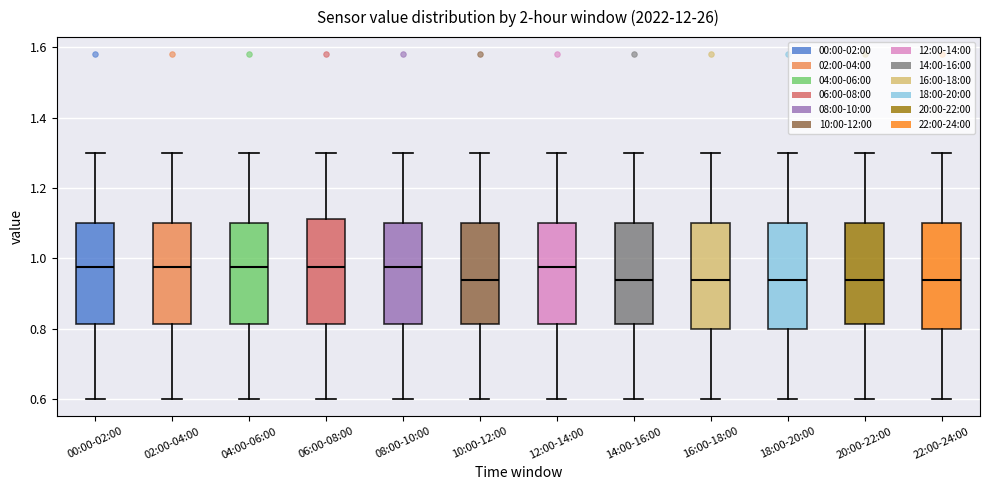

Reading left to right, transcribe this box plot: for each box, give where its median line is, the range the box spans, and where its two whiskers end, as read against the y-axis. The values are not printed on the chart, so give them approximately, as read against the axis.

00:00-02:00: median 0.98, box 0.82 to 1.10, whiskers 0.60 to 1.30
02:00-04:00: median 0.98, box 0.82 to 1.10, whiskers 0.60 to 1.30
04:00-06:00: median 0.98, box 0.82 to 1.10, whiskers 0.60 to 1.30
06:00-08:00: median 0.98, box 0.82 to 1.12, whiskers 0.60 to 1.30
08:00-10:00: median 0.98, box 0.82 to 1.10, whiskers 0.60 to 1.30
10:00-12:00: median 0.94, box 0.82 to 1.10, whiskers 0.60 to 1.30
12:00-14:00: median 0.98, box 0.82 to 1.10, whiskers 0.60 to 1.30
14:00-16:00: median 0.94, box 0.82 to 1.10, whiskers 0.60 to 1.30
16:00-18:00: median 0.94, box 0.80 to 1.10, whiskers 0.60 to 1.30
18:00-20:00: median 0.94, box 0.80 to 1.10, whiskers 0.60 to 1.30
20:00-22:00: median 0.94, box 0.82 to 1.10, whiskers 0.60 to 1.30
22:00-24:00: median 0.94, box 0.80 to 1.10, whiskers 0.60 to 1.30